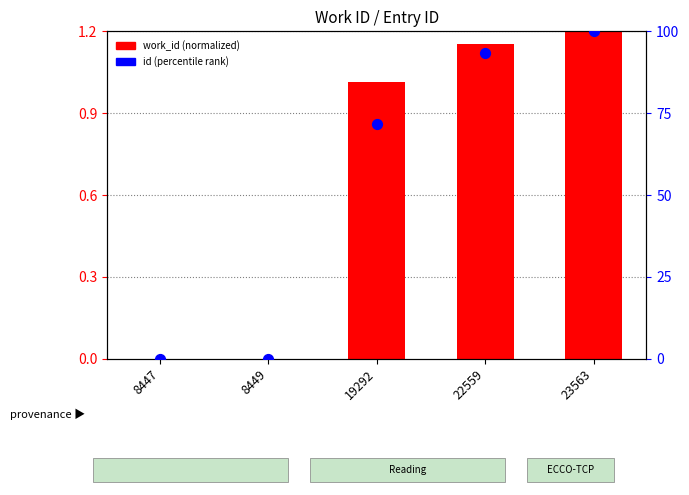

What are all the series names shown in the legend?

work_id (normalized), id (percentile rank)